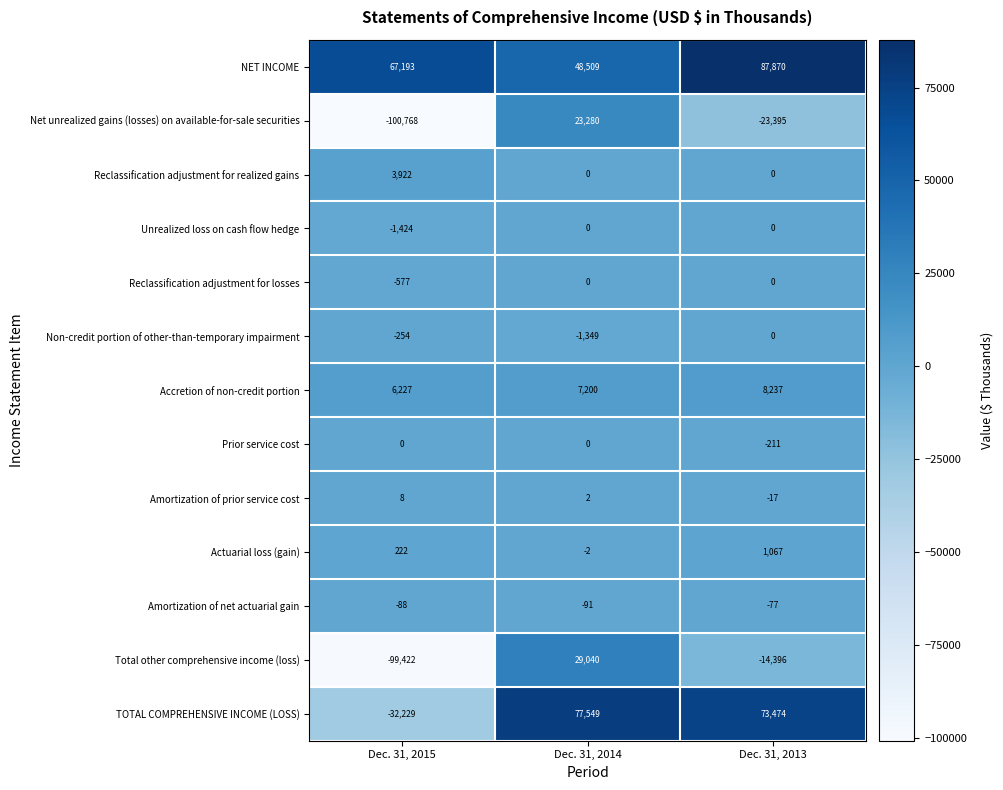

The value of Reclassification adjustment for realized gains at Dec. 31, 2013 is -1714. True or false?

False